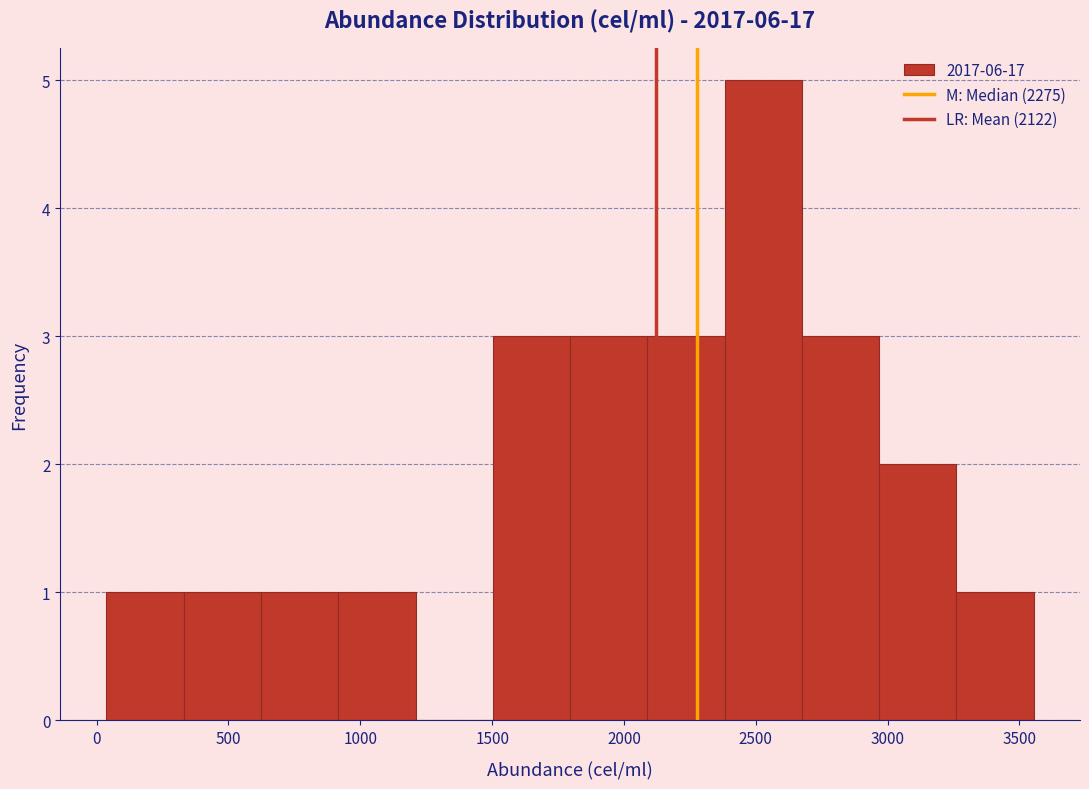

Reading left to right, list every bar in this chart as the range it spans on the x-axis followed by its height. Neither the bar edges nor the heights are printed on the chart, so give them approximately, as read against the axes.

50 to 350: 1
350 to 600: 1
600 to 900: 1
900 to 1200: 1
1200 to 1500: 0
1500 to 1800: 3
1800 to 2100: 3
2100 to 2400: 3
2400 to 2650: 5
2650 to 2950: 3
2950 to 3250: 2
3250 to 3550: 1